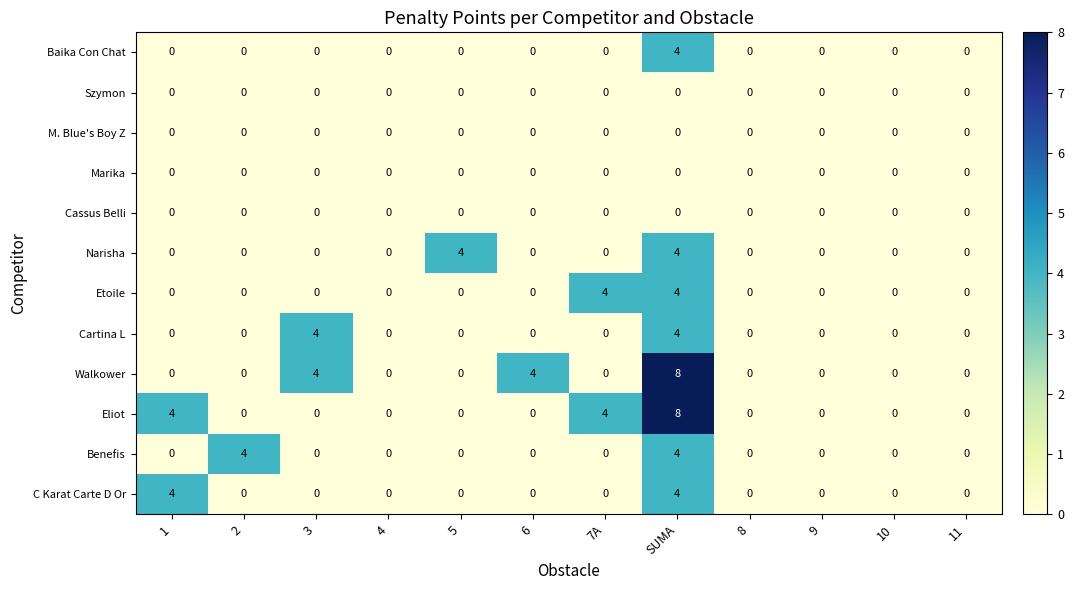

The value of Eliot at 10 is 5. True or false?

False